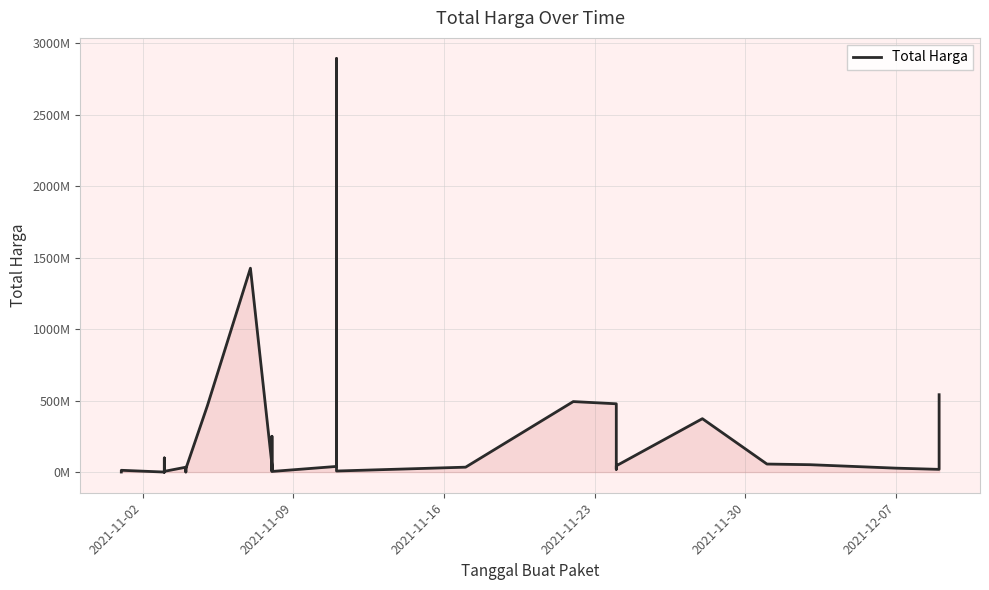

What is the greatest value displayed?

2892122000